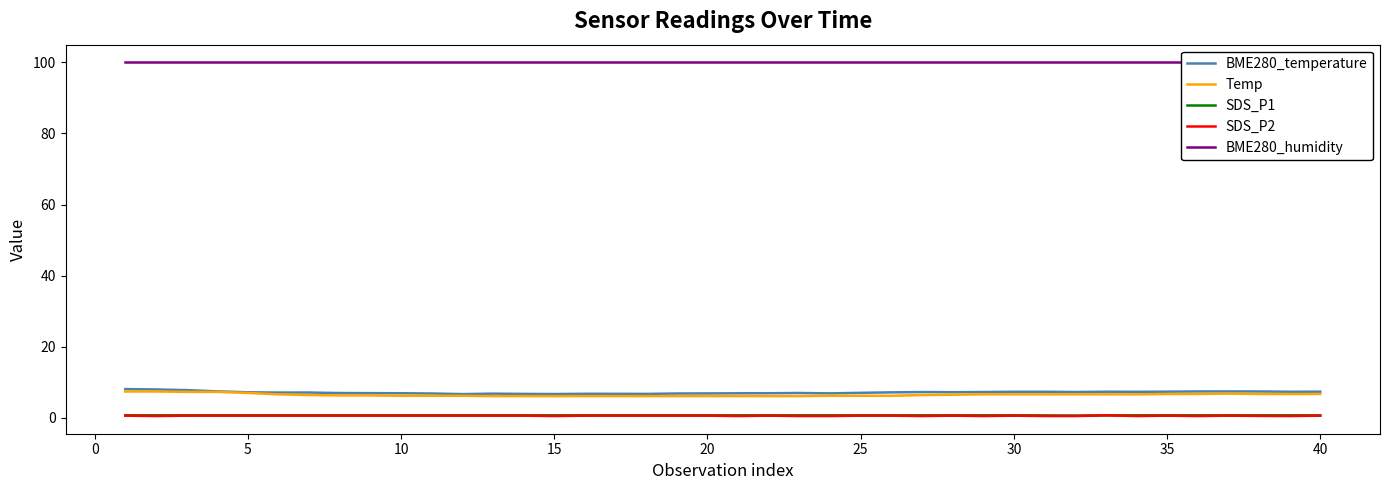

What is the value of the SDS_P2 point at the 12th from the left?

0.6